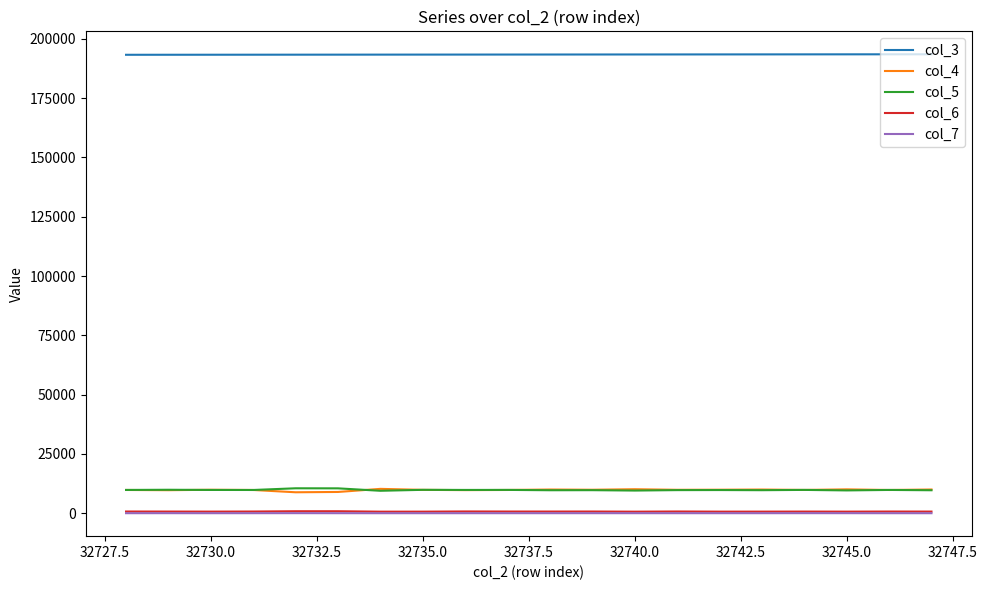

What is the greatest value displayed?

193482